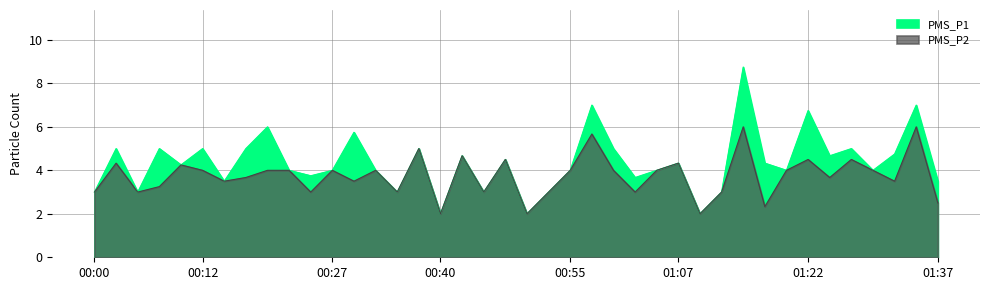

Rank the categories by PMS_P2 value from highest to lowest.

01:14, 01:34, 00:57, 00:37, 00:42, 00:47, 01:22, 01:27, 00:02, 01:07, 00:10, 00:12, 00:20, 00:22, 00:27, 00:32, 00:55, 00:59, 01:04, 01:19, 01:29, 00:17, 01:24, 00:15, 00:30, 01:32, 00:07, 00:00, 00:05, 00:25, 00:35, 00:45, 00:52, 01:02, 01:12, 01:37, 01:17, 00:40, 00:50, 01:09